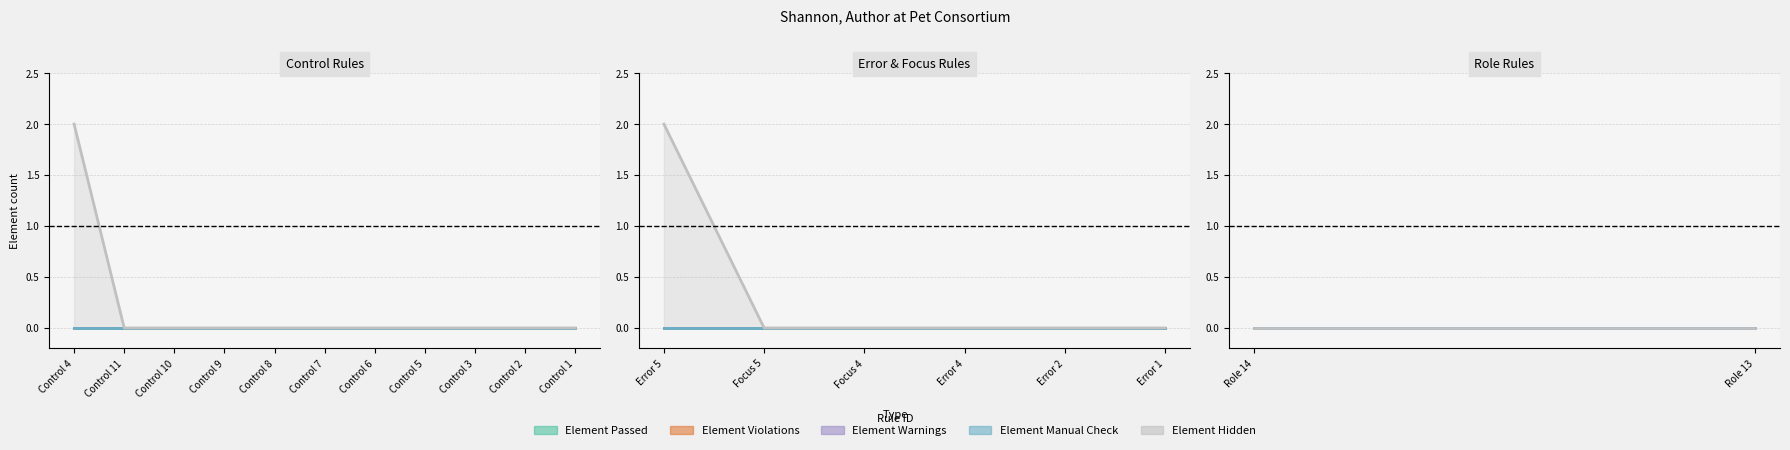

Rank the categories by Element Passed value from lowest to highest.

Control 4, Error 5, Focus 5, Focus 4, Error 4, Error 2, Error 1, Control 11, Control 10, Control 9, Control 8, Control 7, Control 6, Control 5, Control 3, Control 2, Role 14, Control 1, Role 13